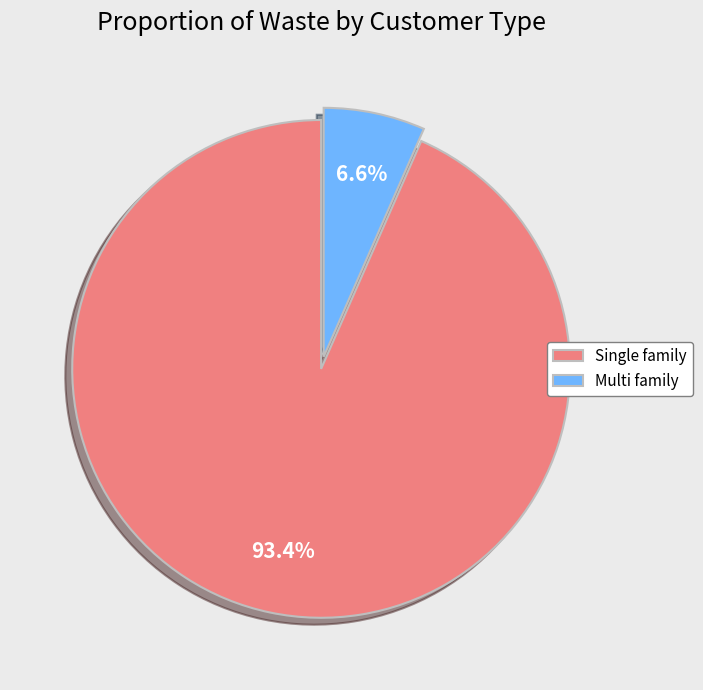

What is the largest slice in the pie chart?

Single family